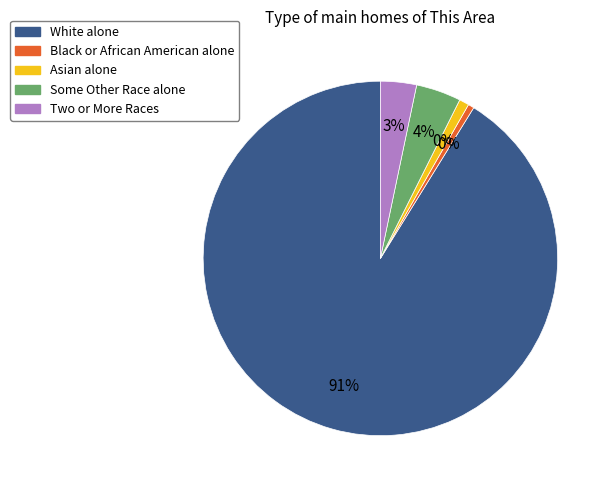

Rank the categories by value from highest to lowest.

White alone, Some Other Race alone, Two or More Races, Asian alone, Black or African American alone